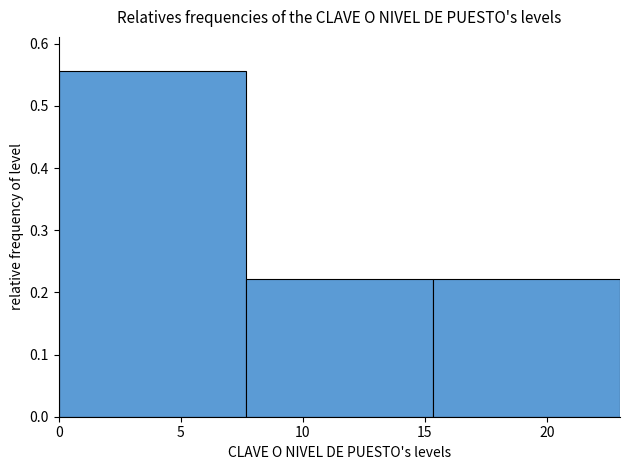

Reading left to right, transcribe this chart: for each bar, give the range it covers on the x-axis and its height. Neither the bar edges nor the heights are printed on the chart, so give them approximately, as read against the axes.

0.0 to 7.5: 0.56
7.5 to 15.5: 0.22
15.5 to 23.0: 0.22